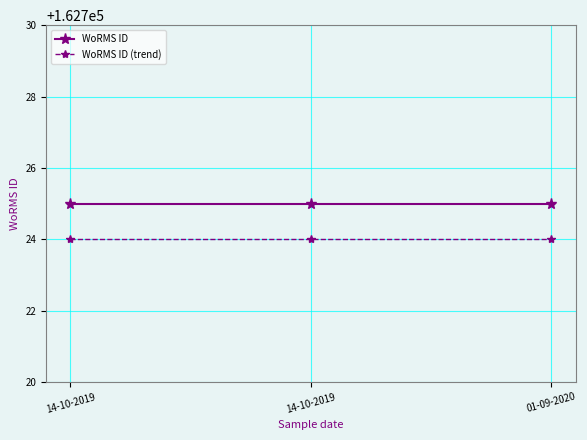

At which category is the sum across all series the highest?

14-10-2019